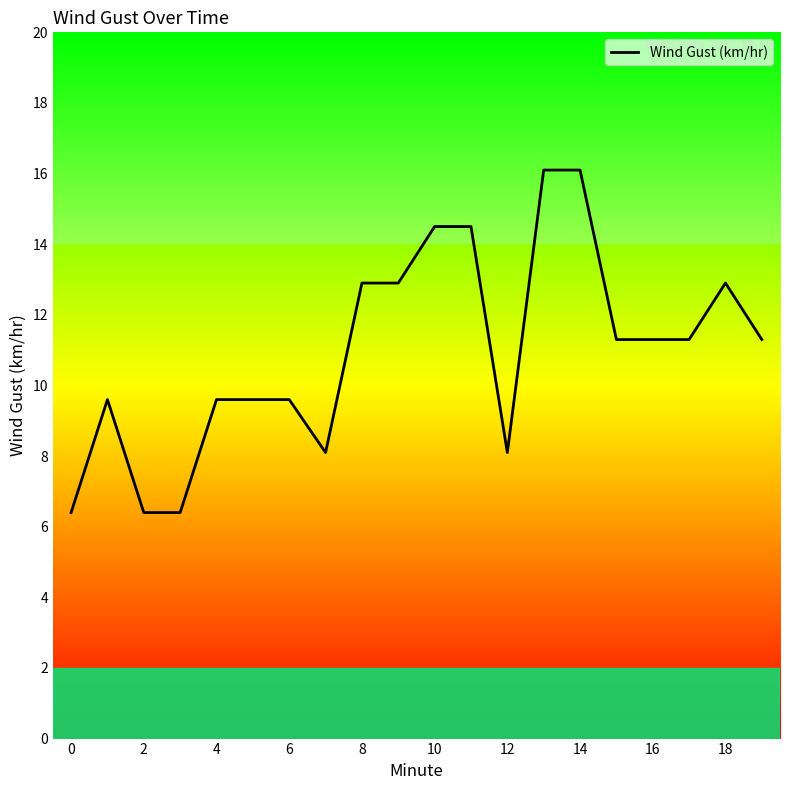

What is the maximum value shown in the chart?

16.1